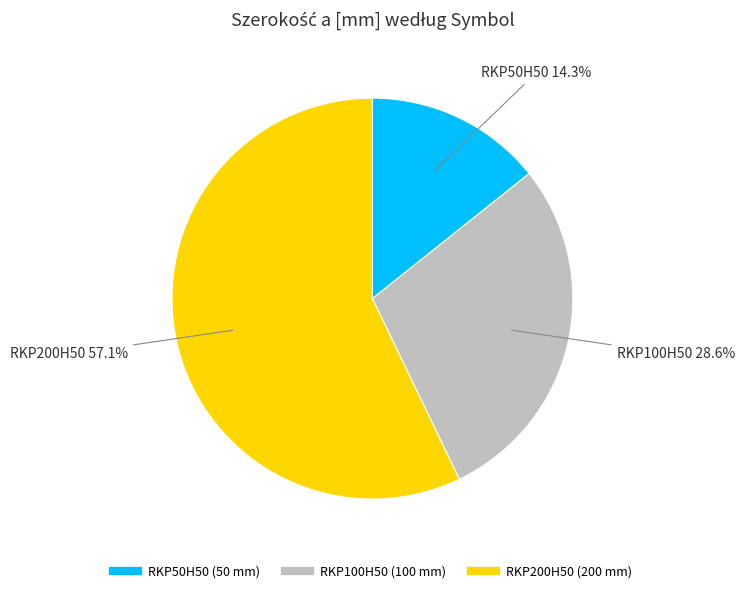

How many segments does this pie chart have?

3